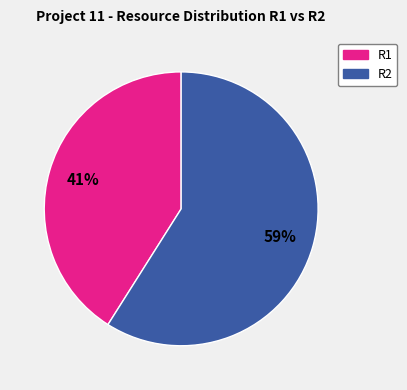

Is R2 the majority of the pie?

Yes